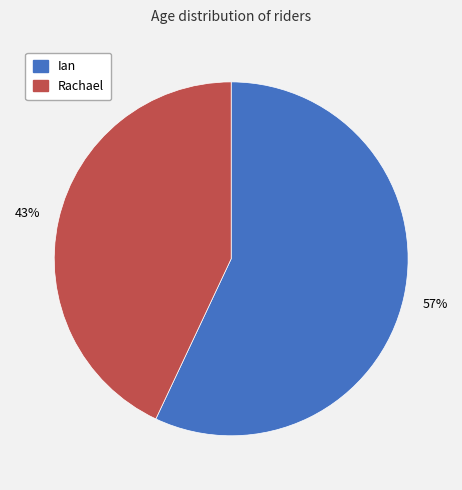

To the nearest percent, what is the difference between the largest and smallest slice percentages?

14%